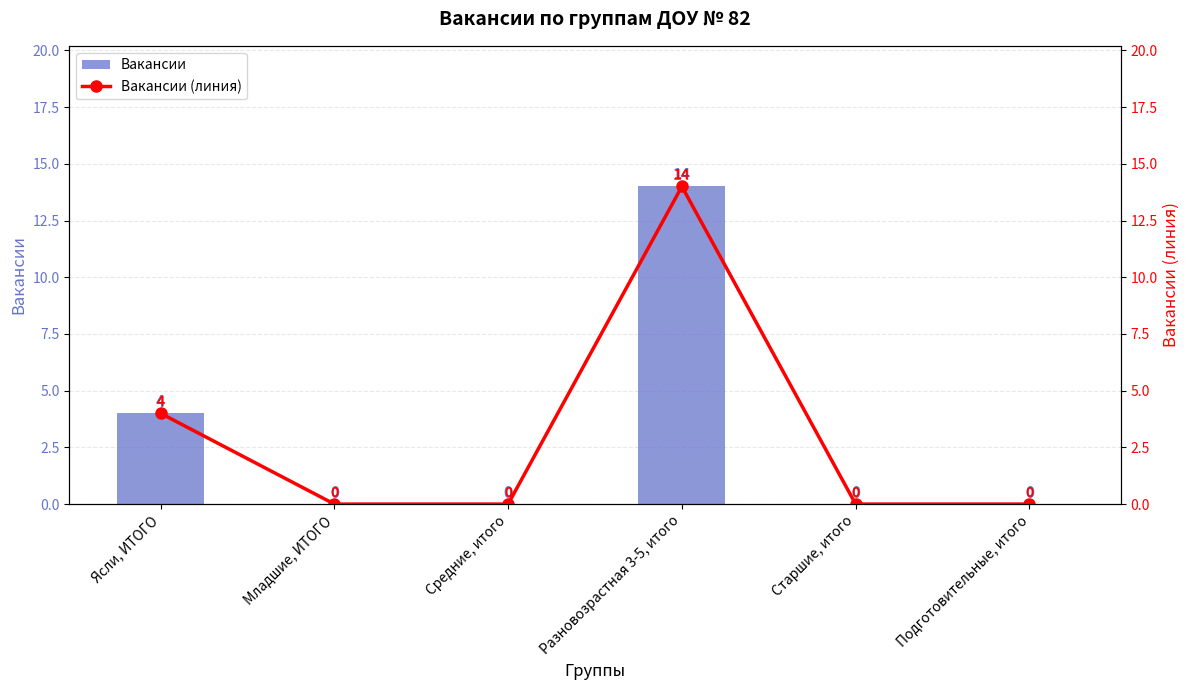

How many Вакансии values are between 0 and 4?

5